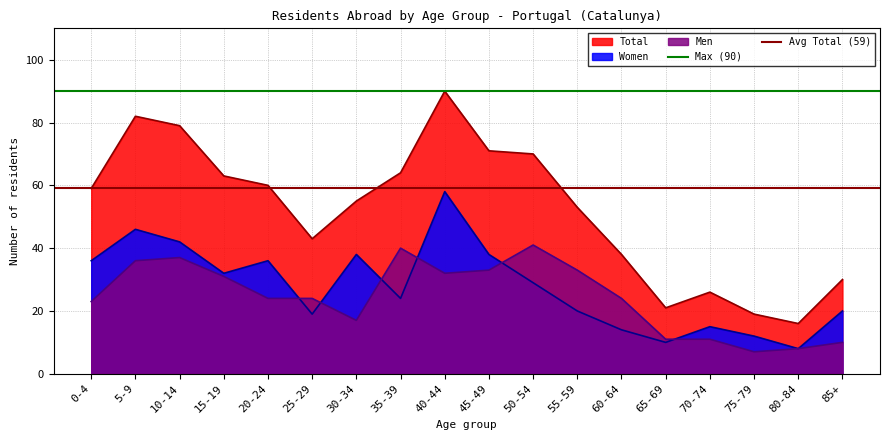

What is the value of the Max (90) point at the 1st from the left?

90